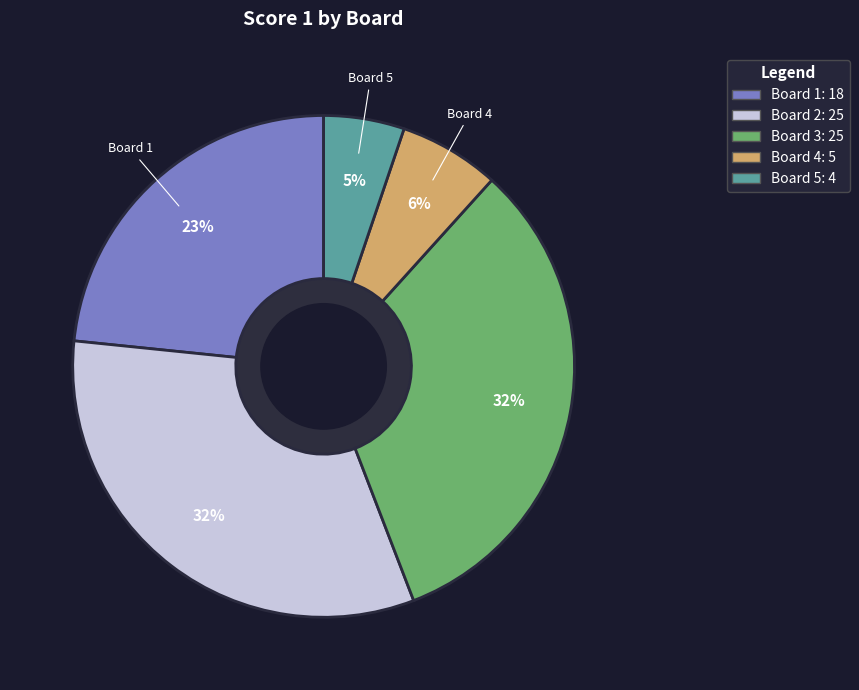

The Board 2 slice represents 20% of the pie. True or false?

False